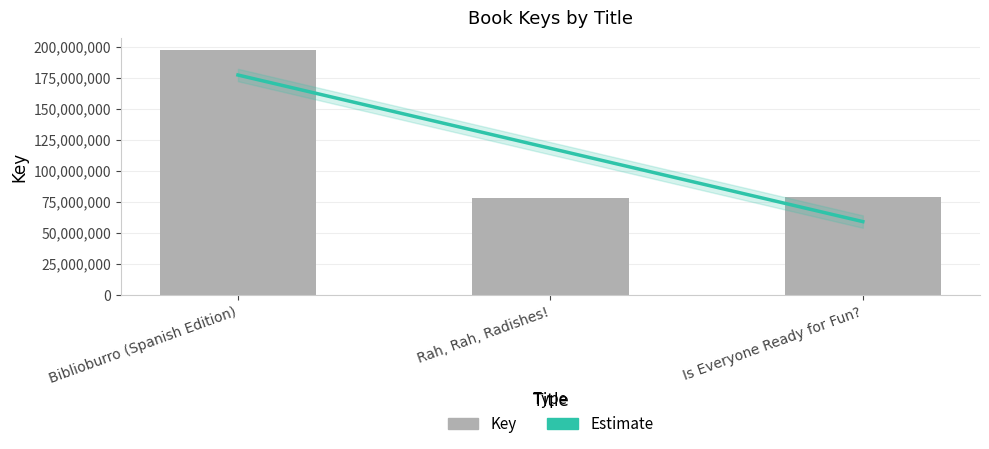

What is the value of the 3rd bar from the left?

79391235